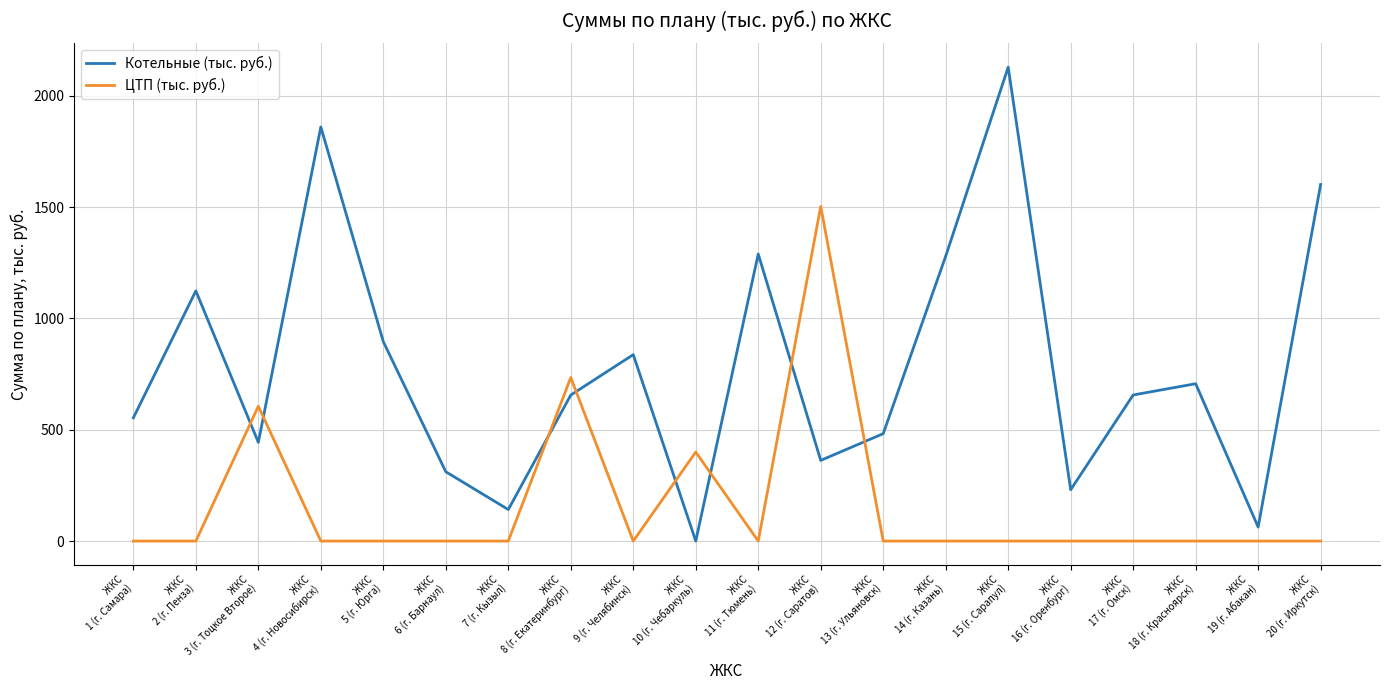

How many values in the ЦТП (тыс. руб.) series exceed 0?

4